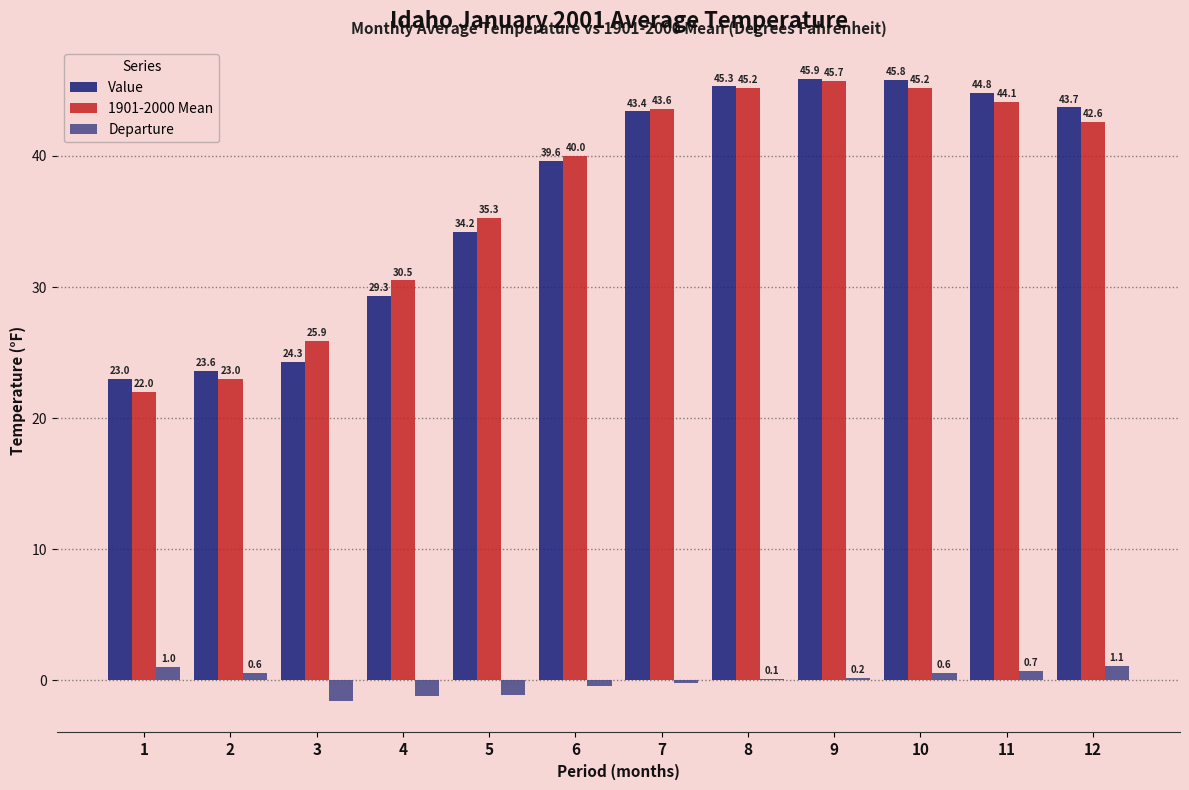

Which series has the widest spread of values?

1901-2000 Mean